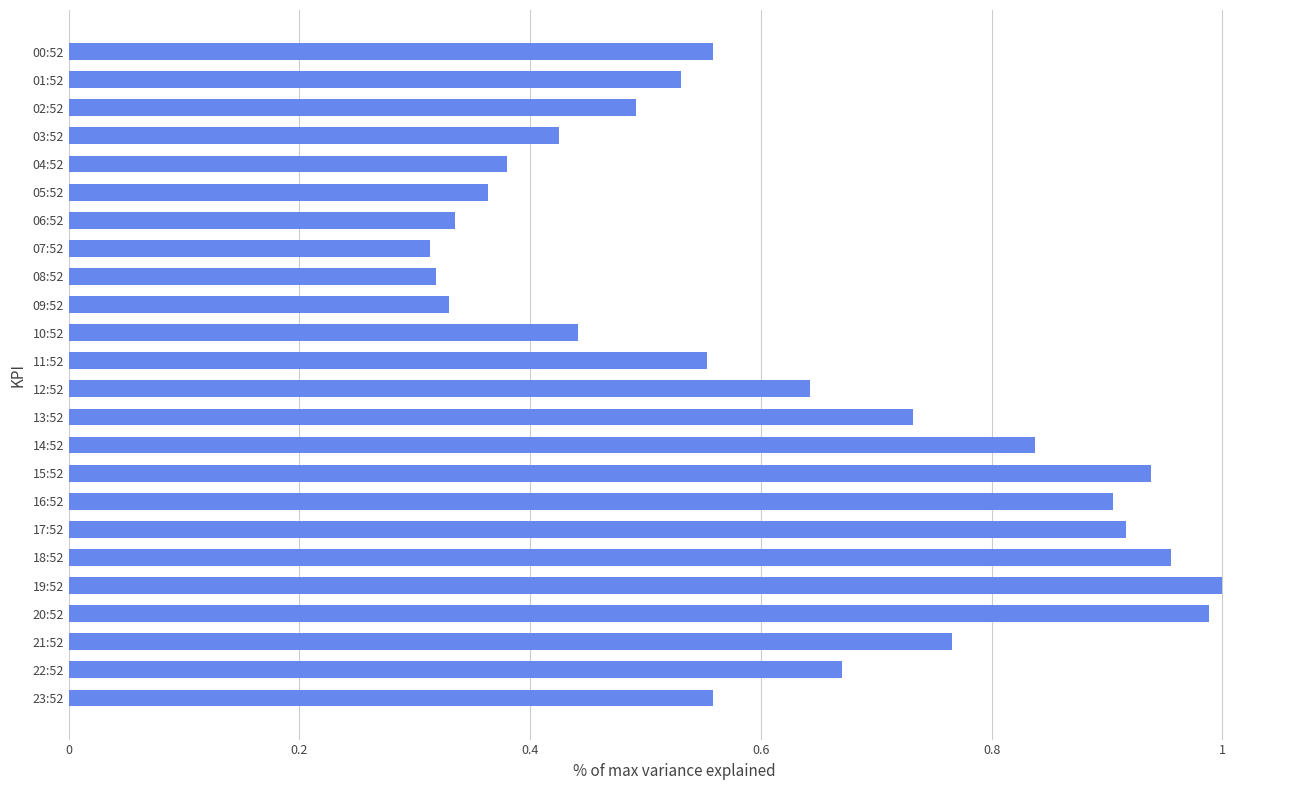

What is the sum of all values?

14.9